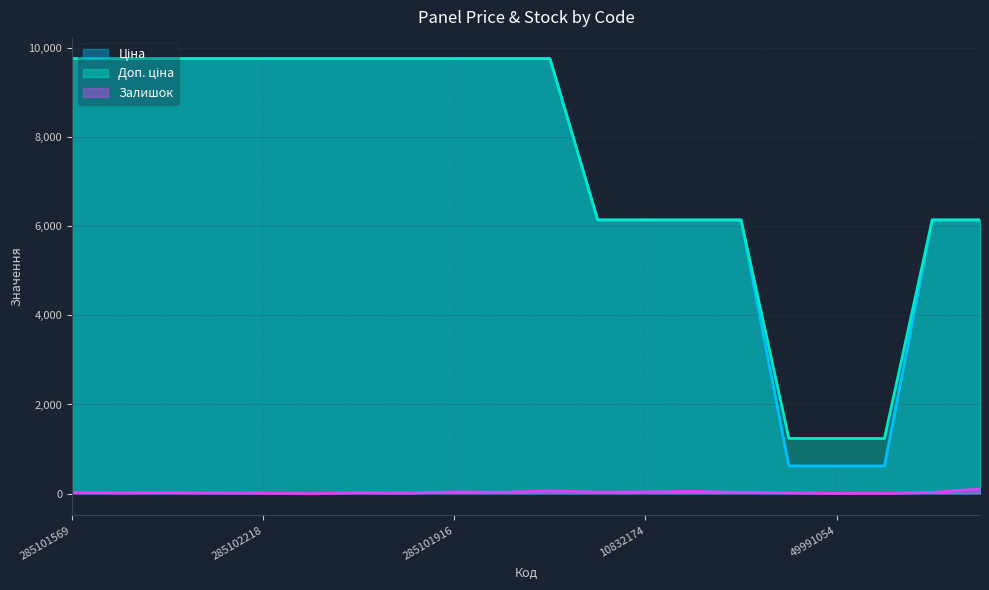

True or false: Ціна and Доп. ціна intersect in this chart.

False